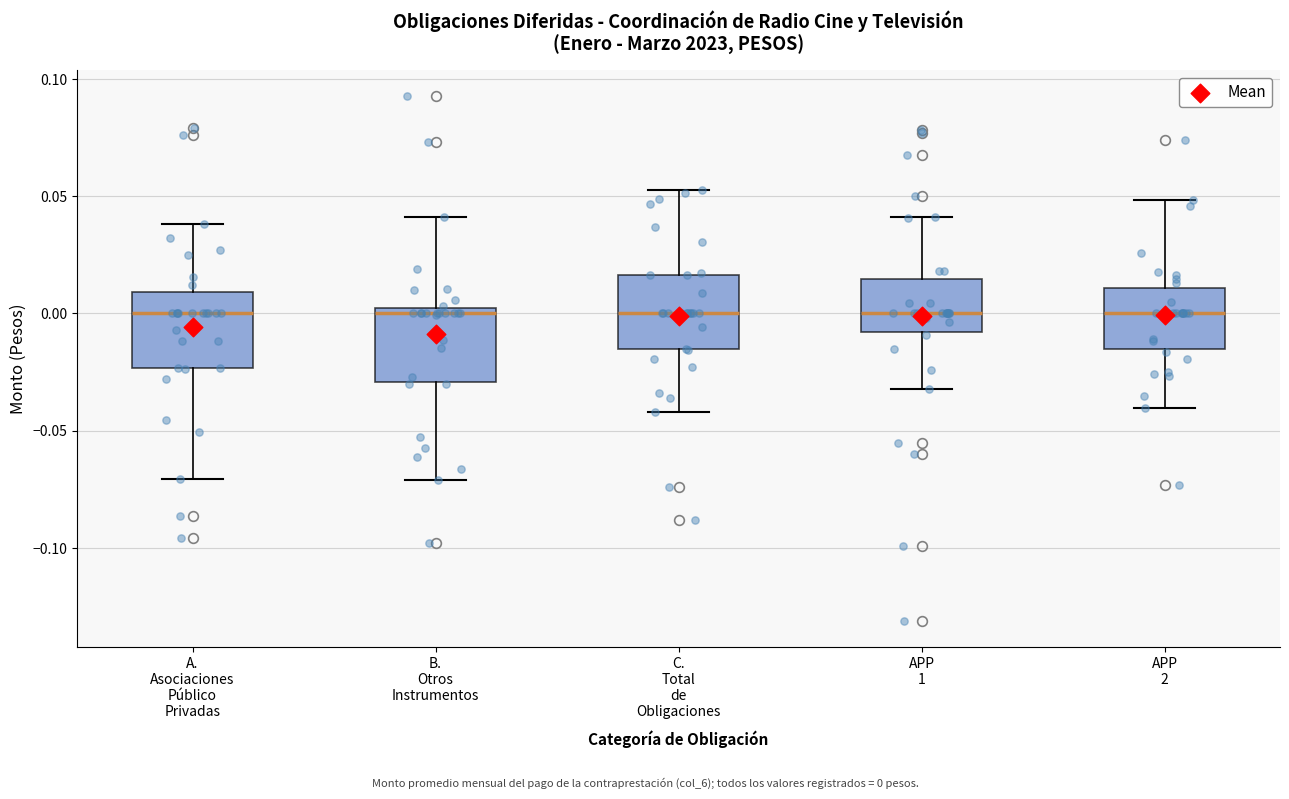

Reading left to right, read every box against the y-axis: the position of its median line, the range the box covers, and the ends of its whiskers. The values are not printed on the chart, so give them approximately, as read against the axis.

A. Asociaciones Público Privadas: median 0.000, box -0.025 to 0.010, whiskers -0.070 to 0.040
B. Otros Instrumentos: median 0.000, box -0.030 to 0.005, whiskers -0.070 to 0.040
C. Total de Obligaciones: median 0.000, box -0.015 to 0.015, whiskers -0.040 to 0.055
APP 1: median 0.000, box -0.010 to 0.015, whiskers -0.030 to 0.040
APP 2: median 0.000, box -0.015 to 0.010, whiskers -0.040 to 0.050